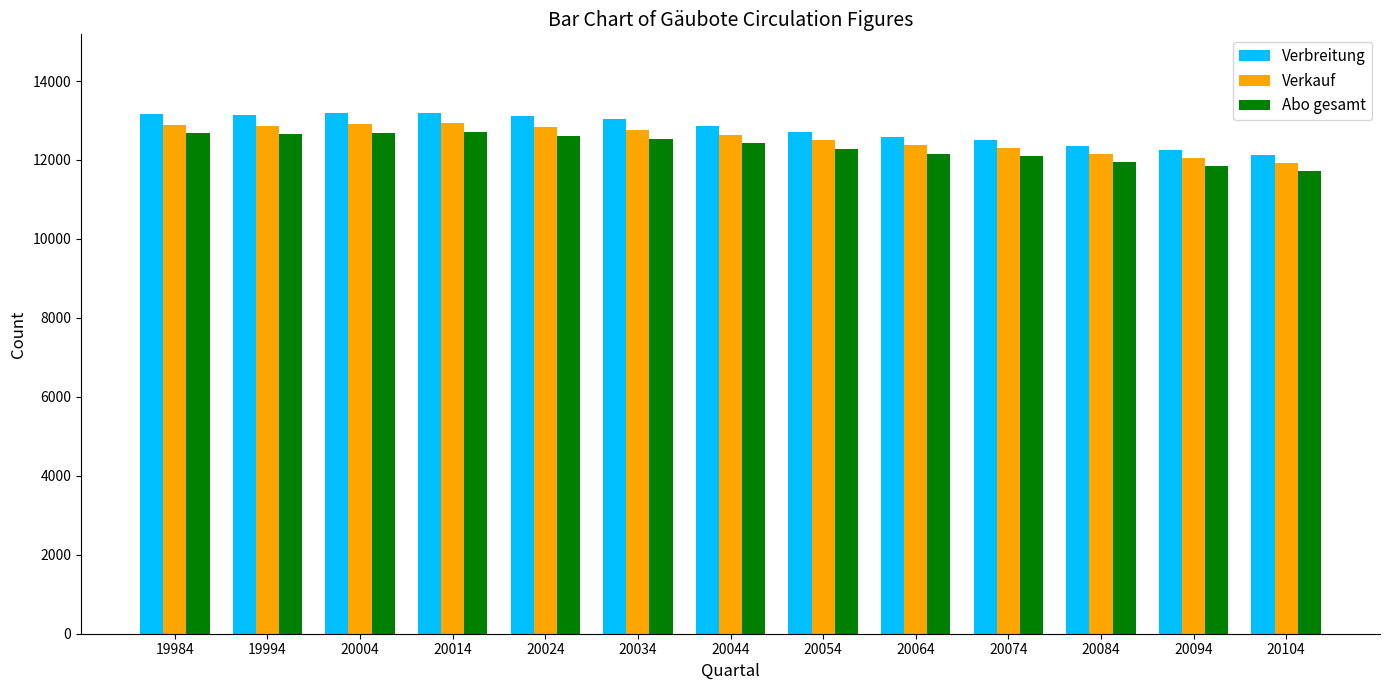

True or false: Abo gesamt has a value of 12091 at 20074.

True